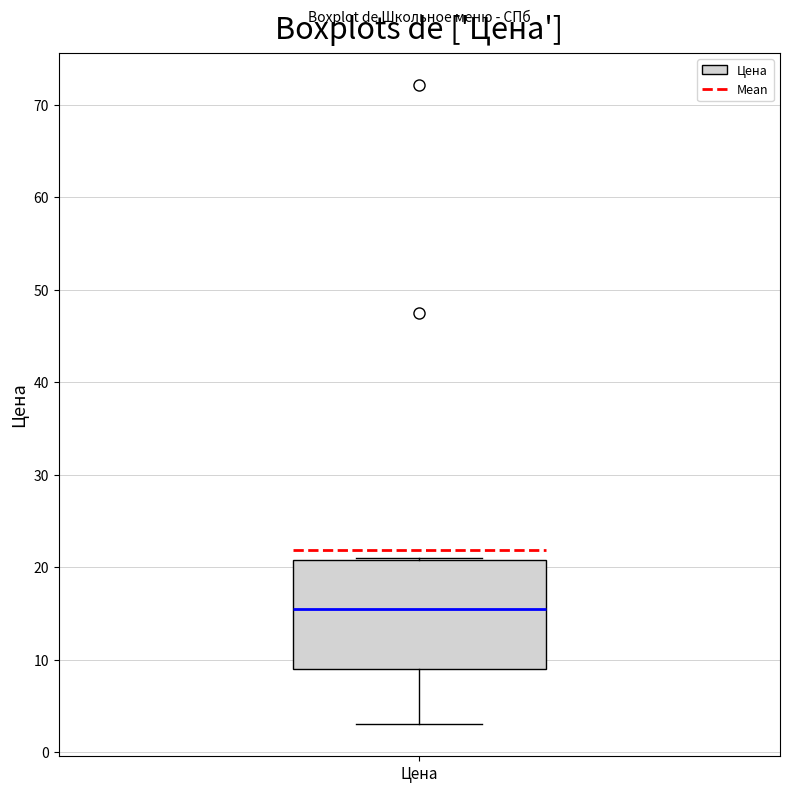

Where is the upper edge of the box for Цена on the y-axis? The values are not printed on the chart, so give them approximately, as read against the axis.

21